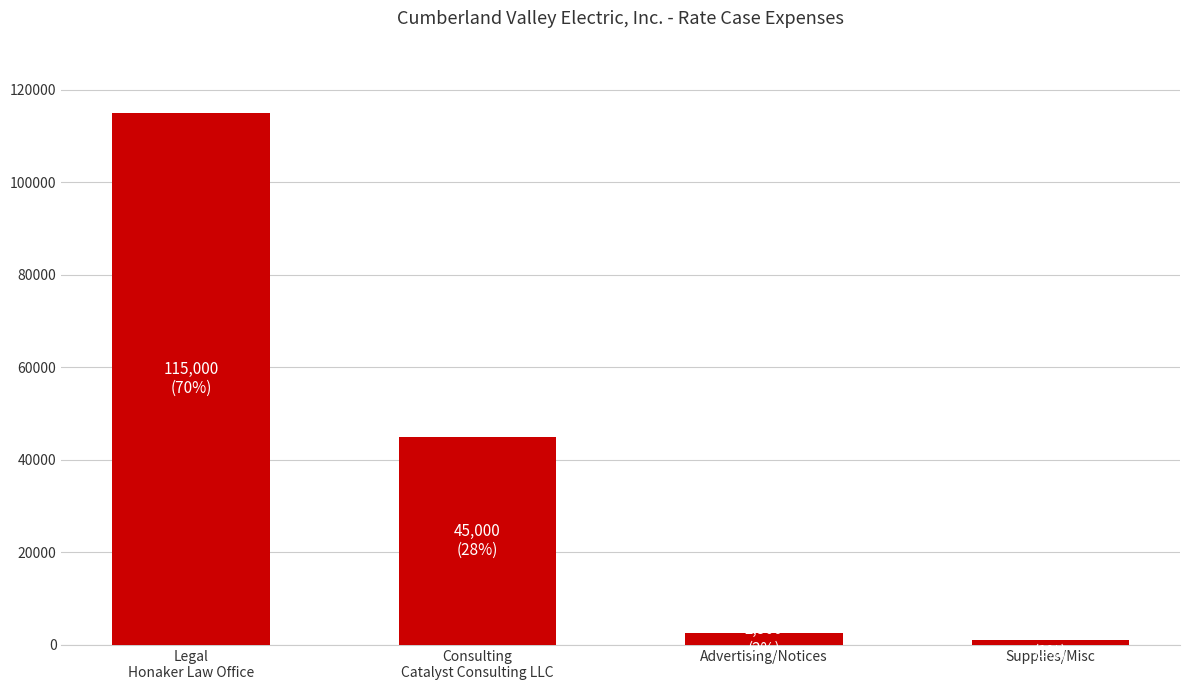

Rank the categories by value from lowest to highest.

Supplies/Misc, Advertising/Notices, Consulting
Catalyst Consulting LLC, Legal
Honaker Law Office